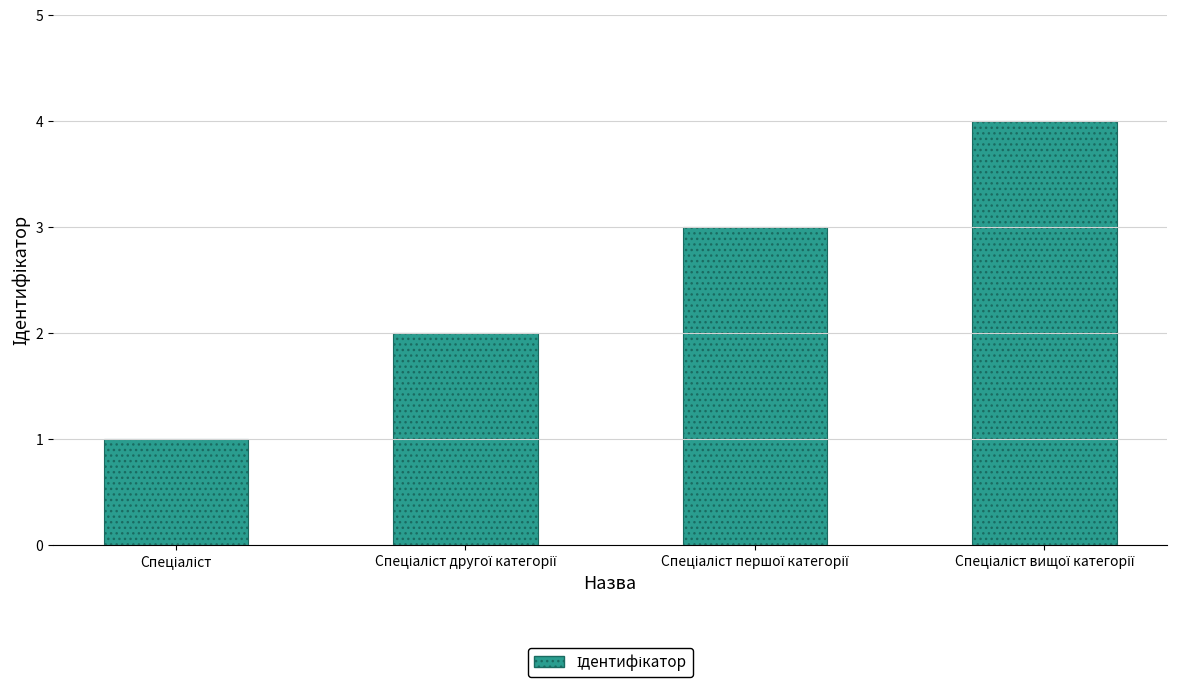

How many data points are less than 3?

2